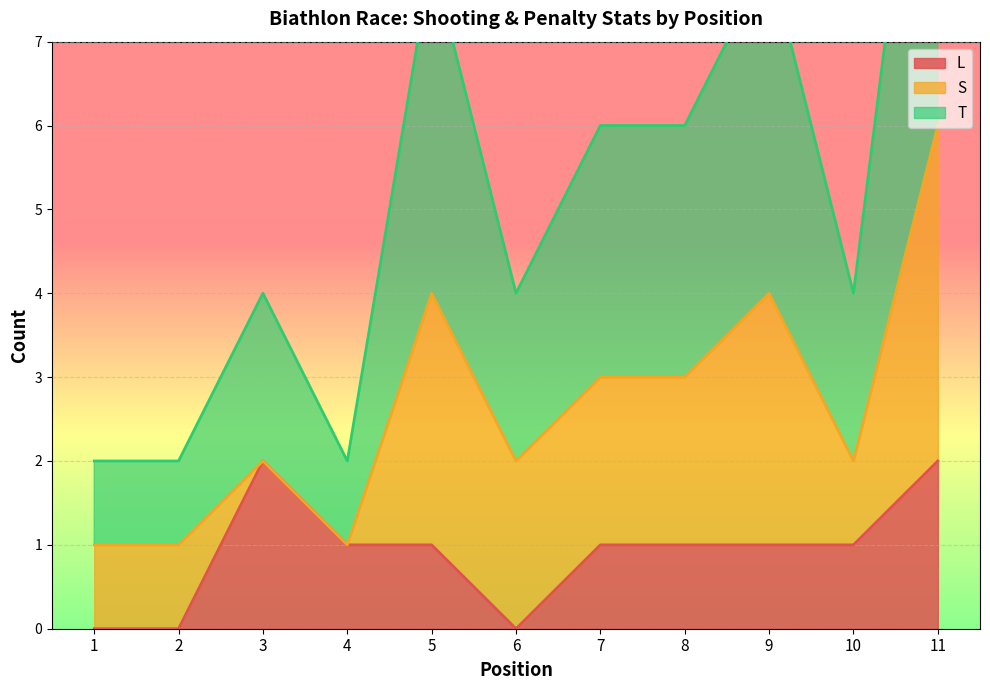

How many positive values does the L series have?

8